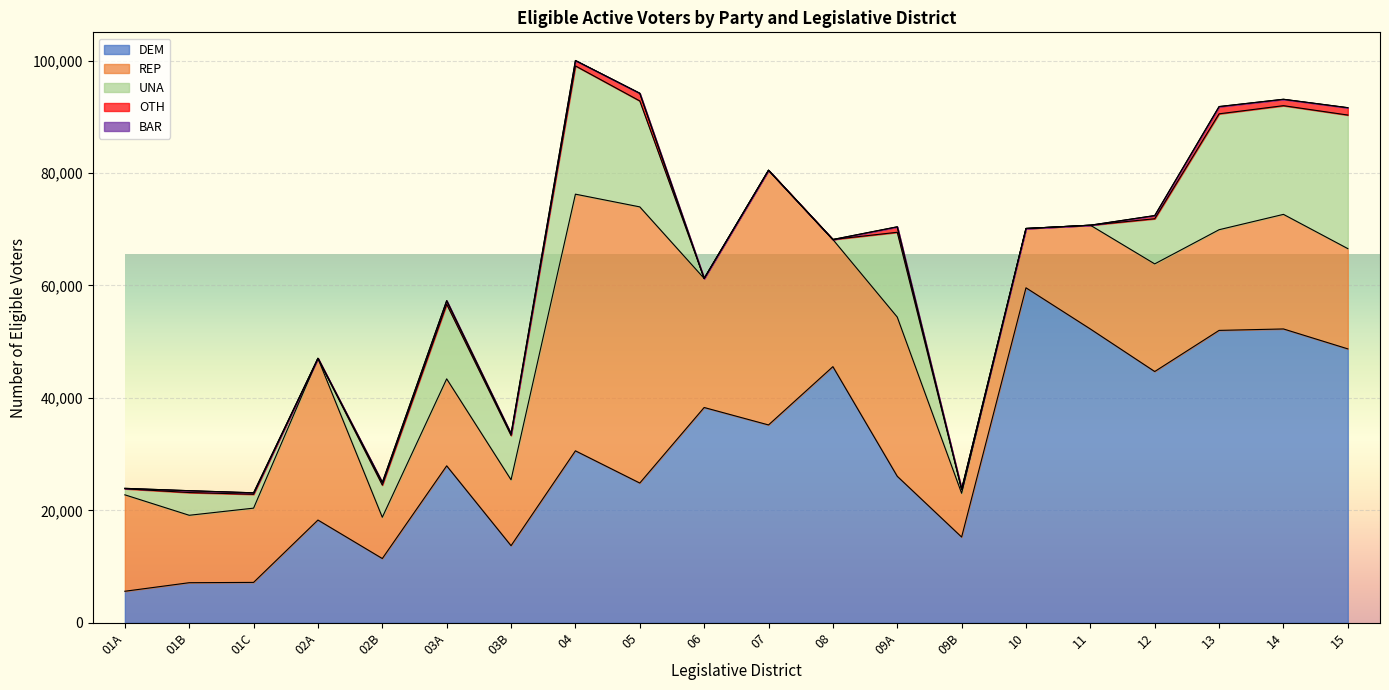

How many interior local peaks does the OTH series have?

5